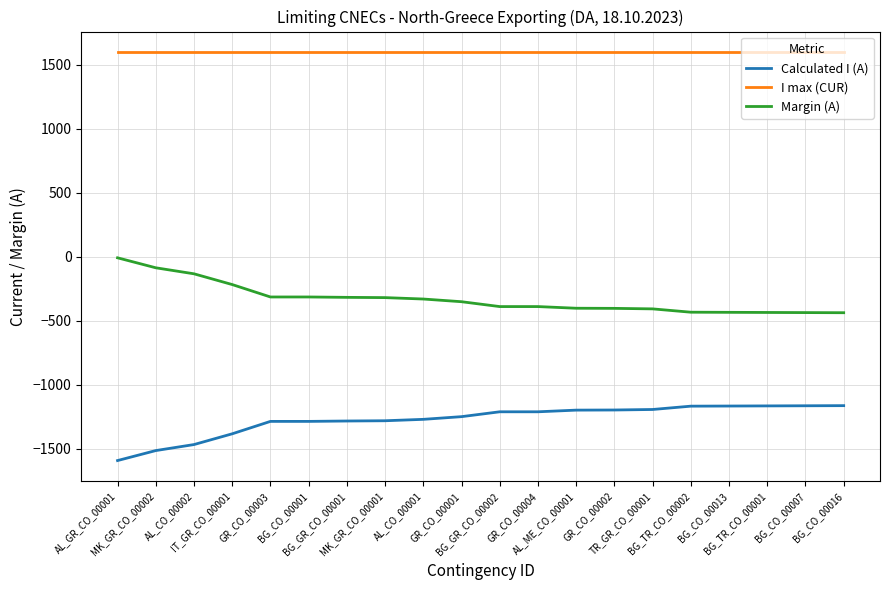

Rank the series by their average value, from lowest to highest.

Calculated I (A), Margin (A), I max (CUR)